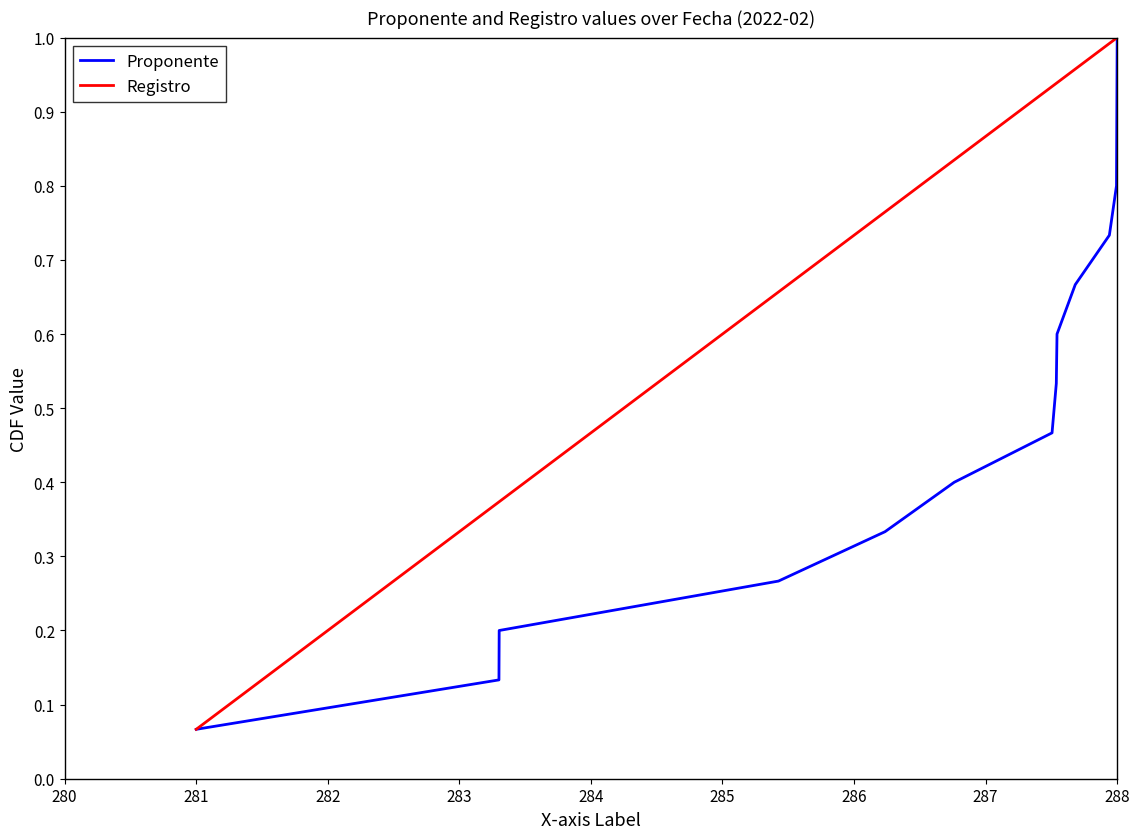

True or false: Registro has more than 1 points higher than both neighbors.

False